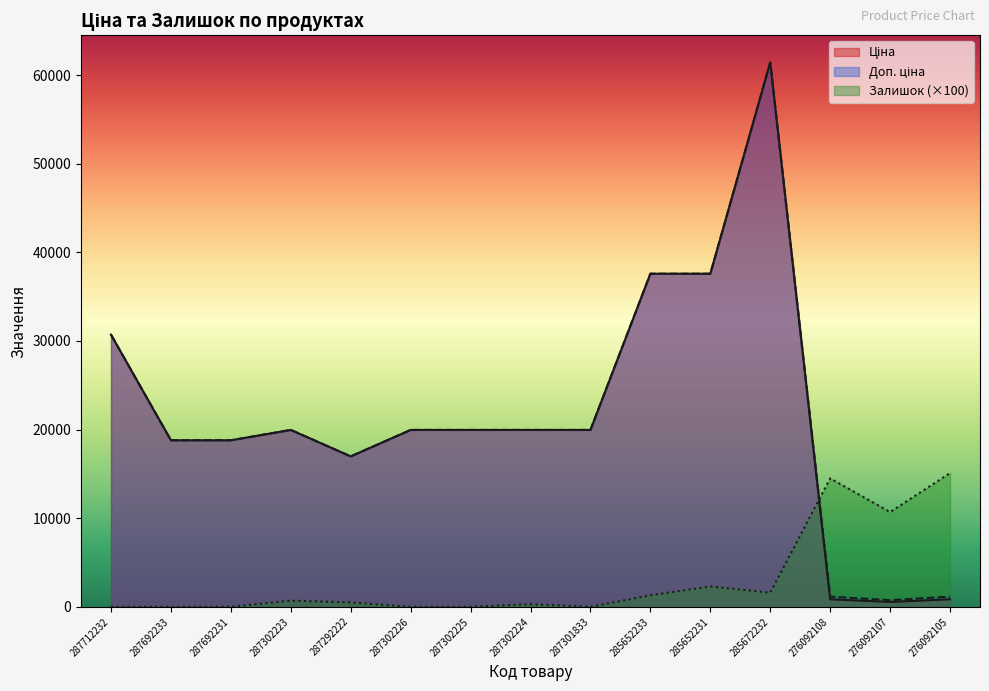

Reading left to right, extract all data points from this chart.

Ціна: 287712232=30717.1	287692233=18796.8	287692231=18796.8	287302223=19964.2	287292222=16976.3	287302226=19964.2	287302225=19964.2	287302224=19964.2	287301833=19964.2	285652233=37593.6	285652231=37593.6	285672232=61434.3	276092108=848.4	276092107=551.5	276092105=848.4
Доп. ціна: 287712232=30717.1	287692233=18796.8	287692231=18796.8	287302223=19964.2	287292222=16976.3	287302226=19964.2	287302225=19964.2	287302224=19964.2	287301833=19964.2	285652233=37593.6	285652231=37593.6	285672232=61434.3	276092108=1149.7	276092107=747.0	276092105=1149.7
Залишок: 287712232=0.0	287692233=0.0	287692231=0.0	287302223=700.0	287292222=500.0	287302226=0.0	287302225=0.0	287302224=300.0	287301833=0.0	285652233=1300.0	285652231=2300.0	285672232=1600.0	276092108=14500.0	276092107=10700.0	276092105=15100.0